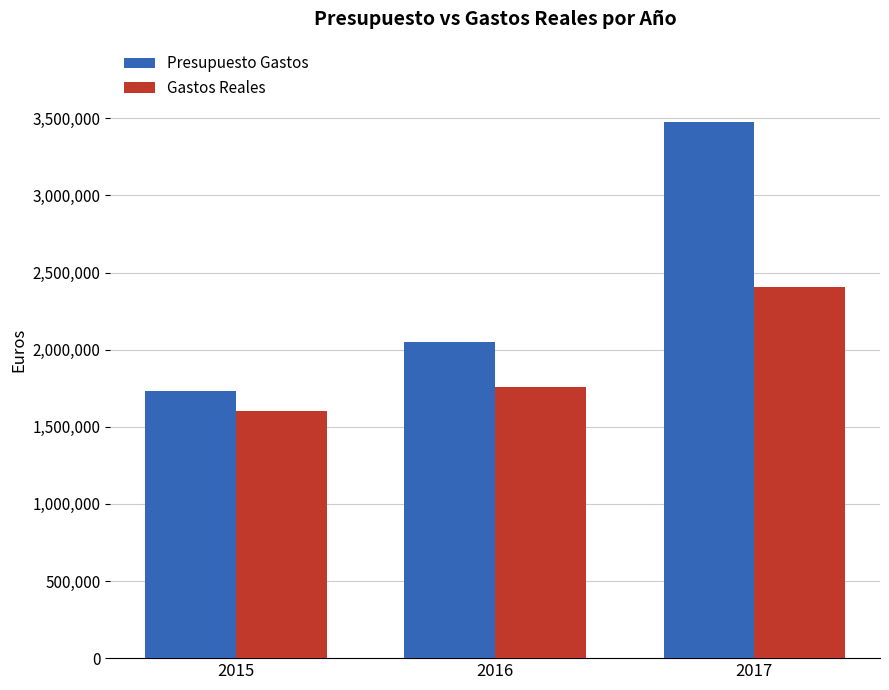

Rank the series at 2017 from lowest to highest value.

Gastos Reales, Presupuesto Gastos